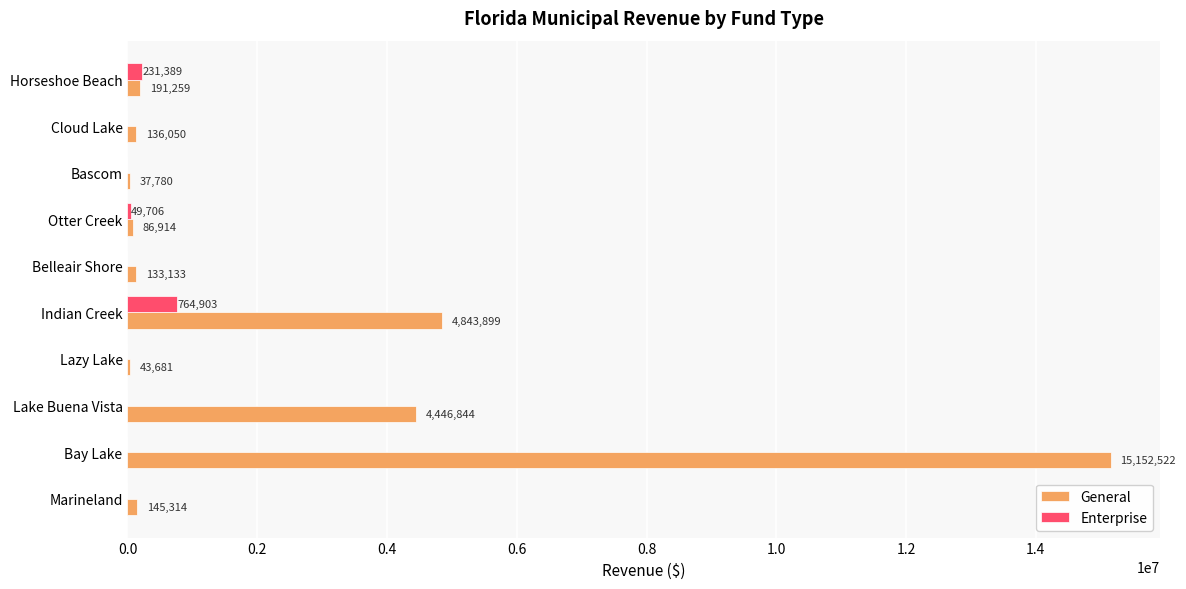

What is the maximum value for Enterprise?

764903